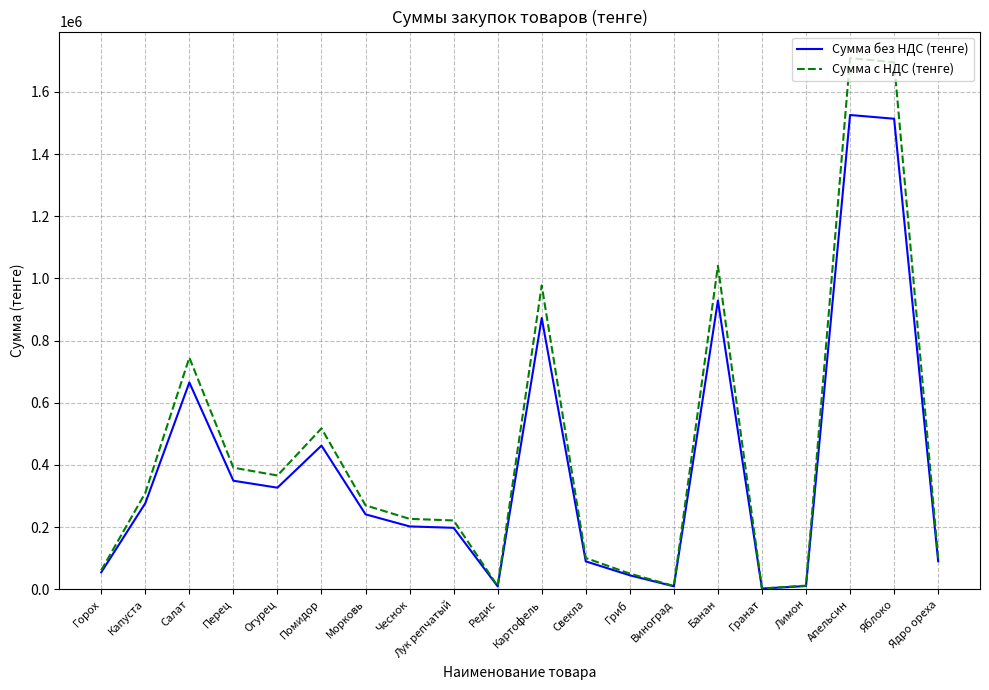

True or false: Сумма без НДС (тенге) has a value of 857157.2 at Яблоко.

False